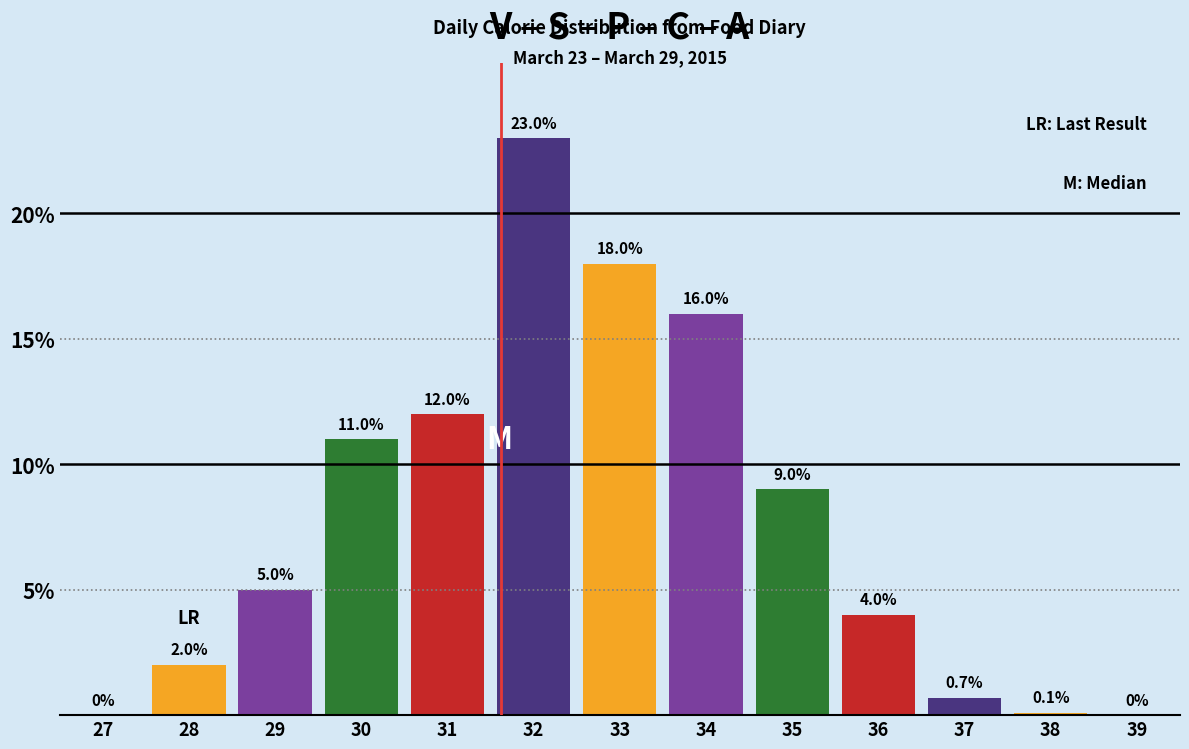

Reading left to right, extract all data points from this chart.

27=0.0	28=2.0	29=5.0	30=11.0	31=12.0	32=23.0	33=18.0	34=16.0	35=9.0	36=4.0	37=0.7	38=0.1	39=0.0